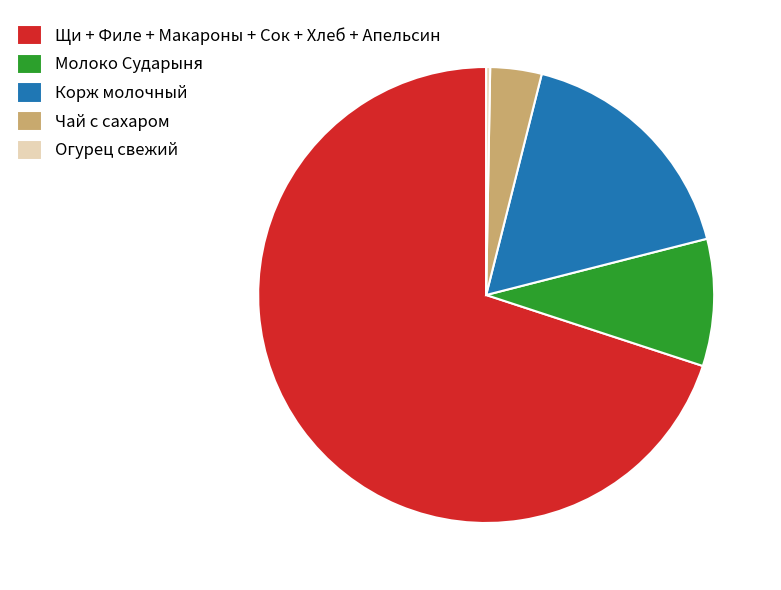

The Молоко Сударыня slice represents 9% of the pie. True or false?

True